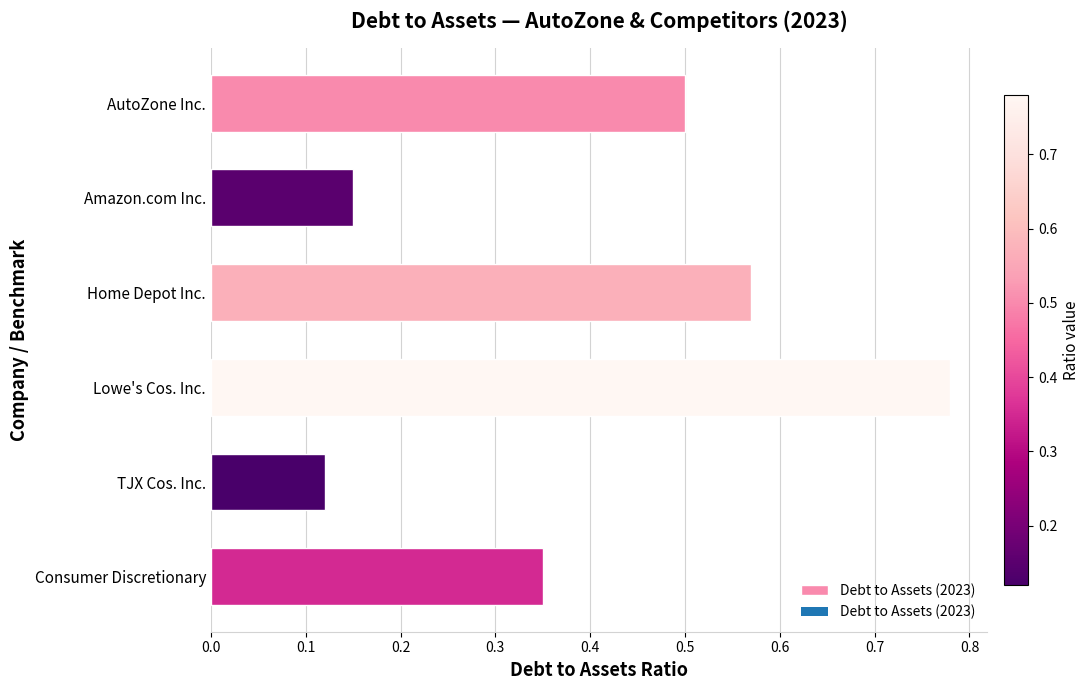

How many bars are there in total?

6